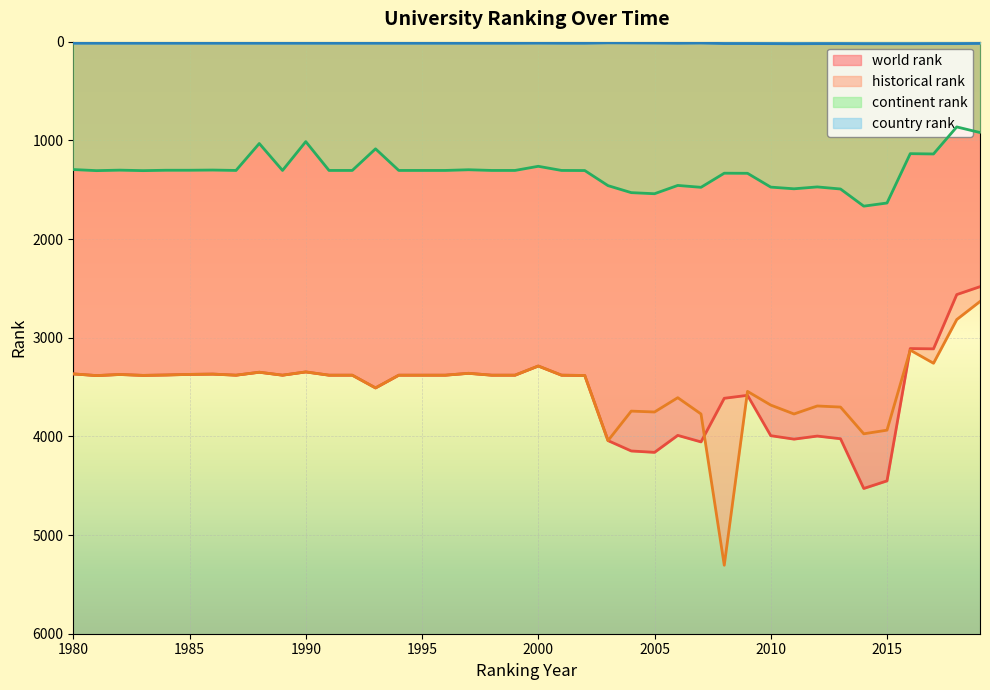

Which category has the highest value in the country rank series?

2011